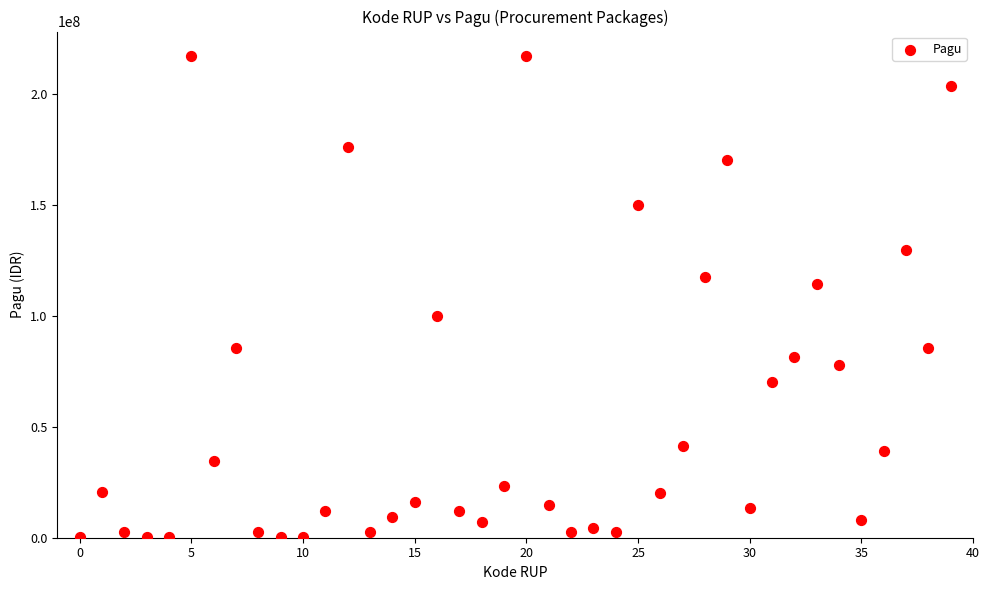

What Y value in the scatter plot is closest to 108830000?

114296000